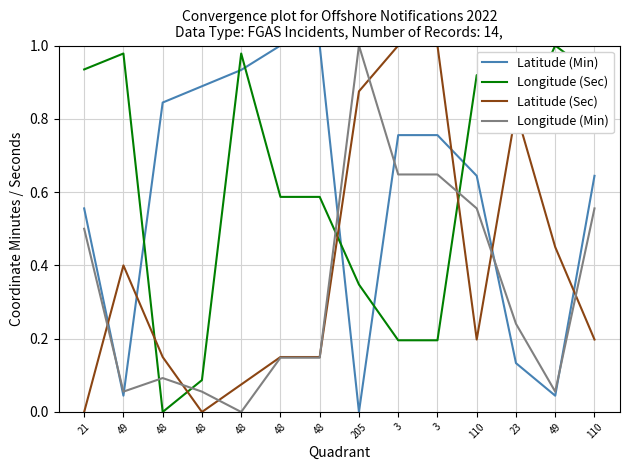

How many lines are shown in the chart?

4